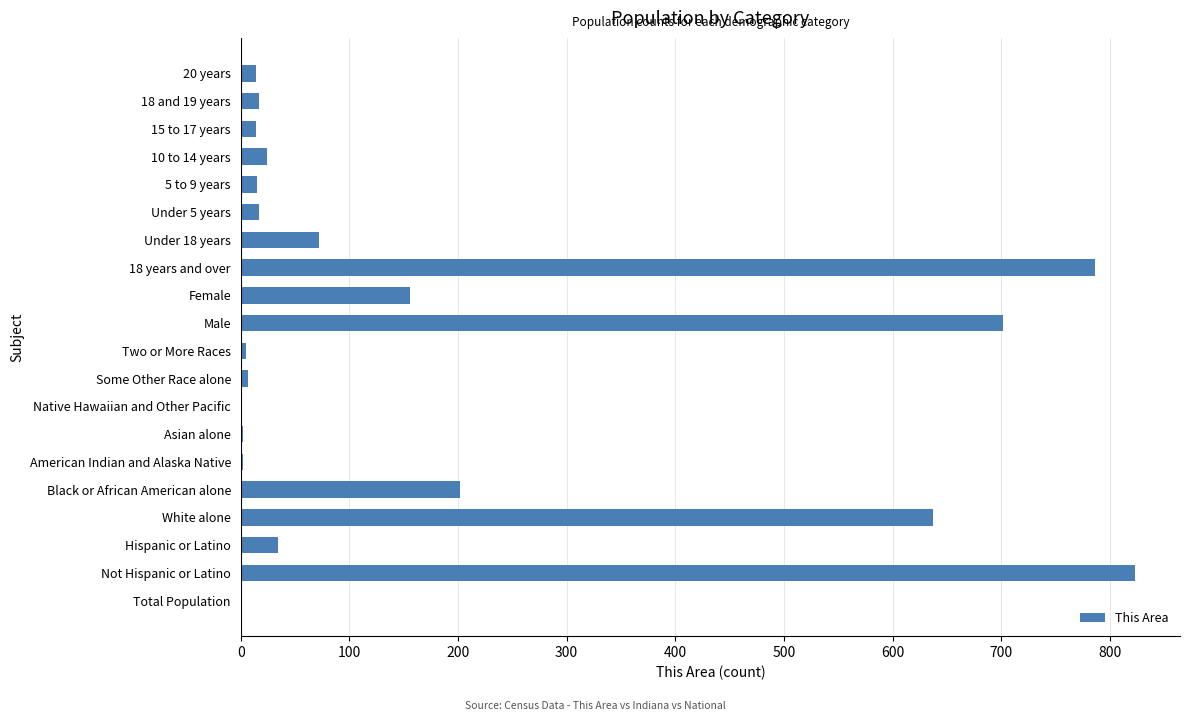

What is the change in value from Male to 18 years and over?

+84.0